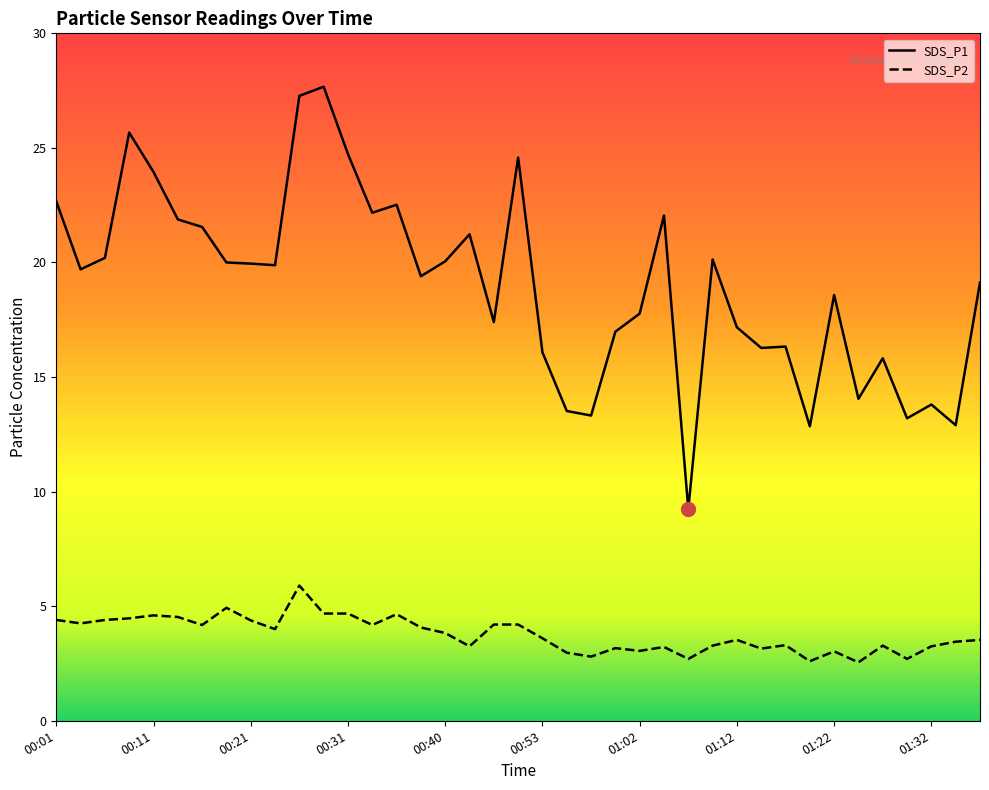

Reading left to right, transcribe all the data shown in this chart.

SDS_P1: 00:01=22.7	00:04=19.7	00:06=20.2	00:09=25.7	00:11=23.9	00:14=21.9	00:16=21.6	00:18=20.0	00:21=19.9	00:23=19.9	00:26=27.3	00:28=27.7	00:31=24.7	00:33=22.2	00:36=22.5	00:38=19.4	00:40=20.1	00:43=21.2	00:45=17.4	00:48=24.6	00:53=16.1	00:55=13.5	00:58=13.3	01:00=17.0	01:02=17.8	01:05=22.1	01:07=9.2	01:10=20.1	01:12=17.2	01:15=16.3	01:17=16.3	01:19=12.8	01:22=18.6	01:24=14.1	01:27=15.8	01:29=13.2	01:32=13.8	01:34=12.9	01:37=19.1
SDS_P2: 00:01=4.4	00:04=4.2	00:06=4.4	00:09=4.5	00:11=4.6	00:14=4.5	00:16=4.2	00:18=4.9	00:21=4.4	00:23=4.0	00:26=5.9	00:28=4.7	00:31=4.7	00:33=4.2	00:36=4.7	00:38=4.1	00:40=3.8	00:43=3.2	00:45=4.2	00:48=4.2	00:53=3.6	00:55=3.0	00:58=2.8	01:00=3.2	01:02=3.0	01:05=3.2	01:07=2.7	01:10=3.3	01:12=3.5	01:15=3.1	01:17=3.3	01:19=2.6	01:22=3.0	01:24=2.5	01:27=3.3	01:29=2.7	01:32=3.2	01:34=3.5	01:37=3.5